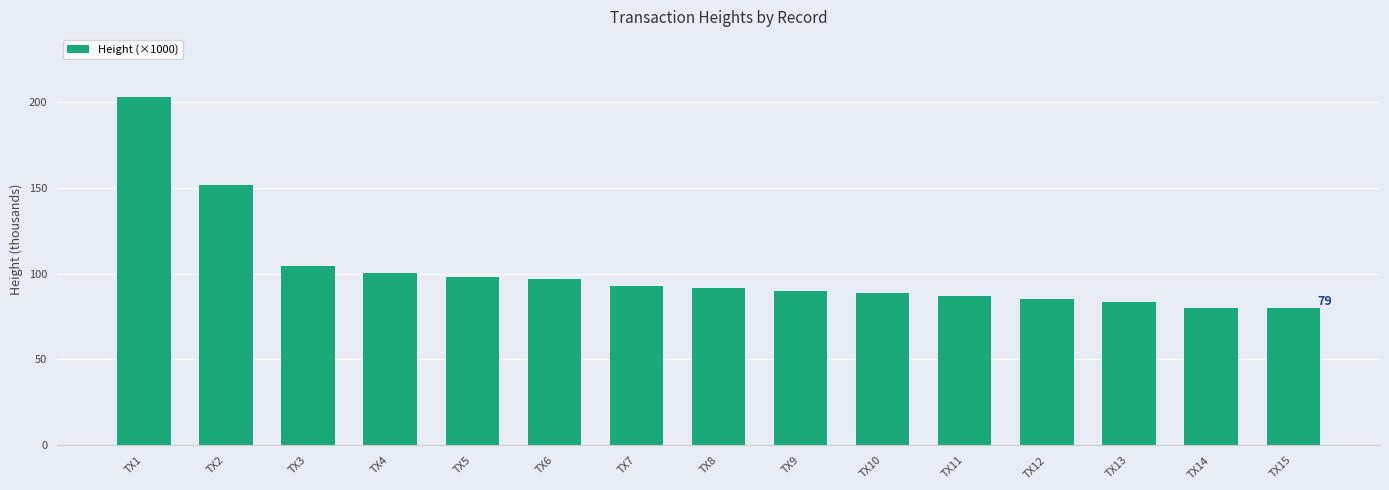

What is the value of the 7th bar from the left?

92.8